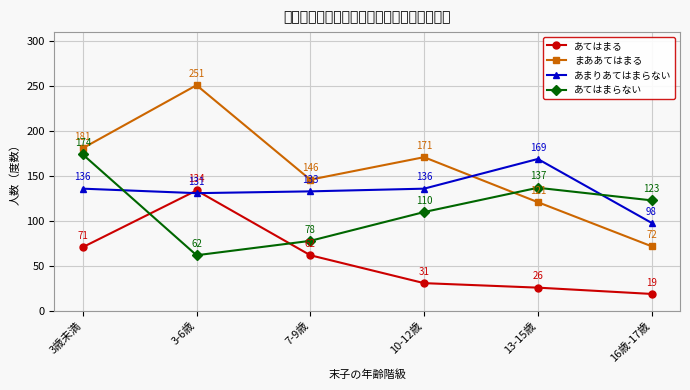

Where is the first local maximum for まああてはまる?

3-6歳